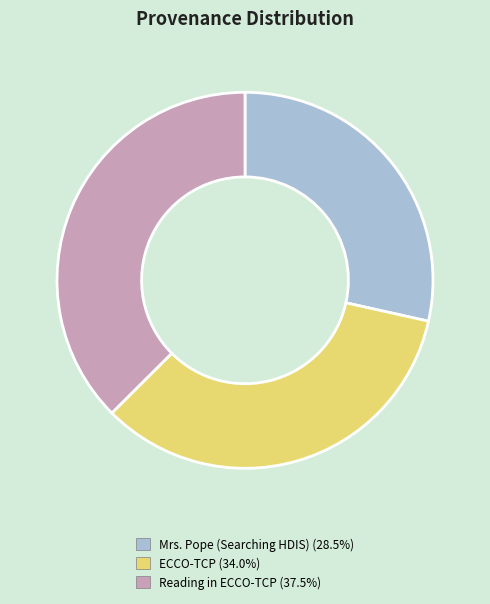

Count the number of slices in the pie.

3